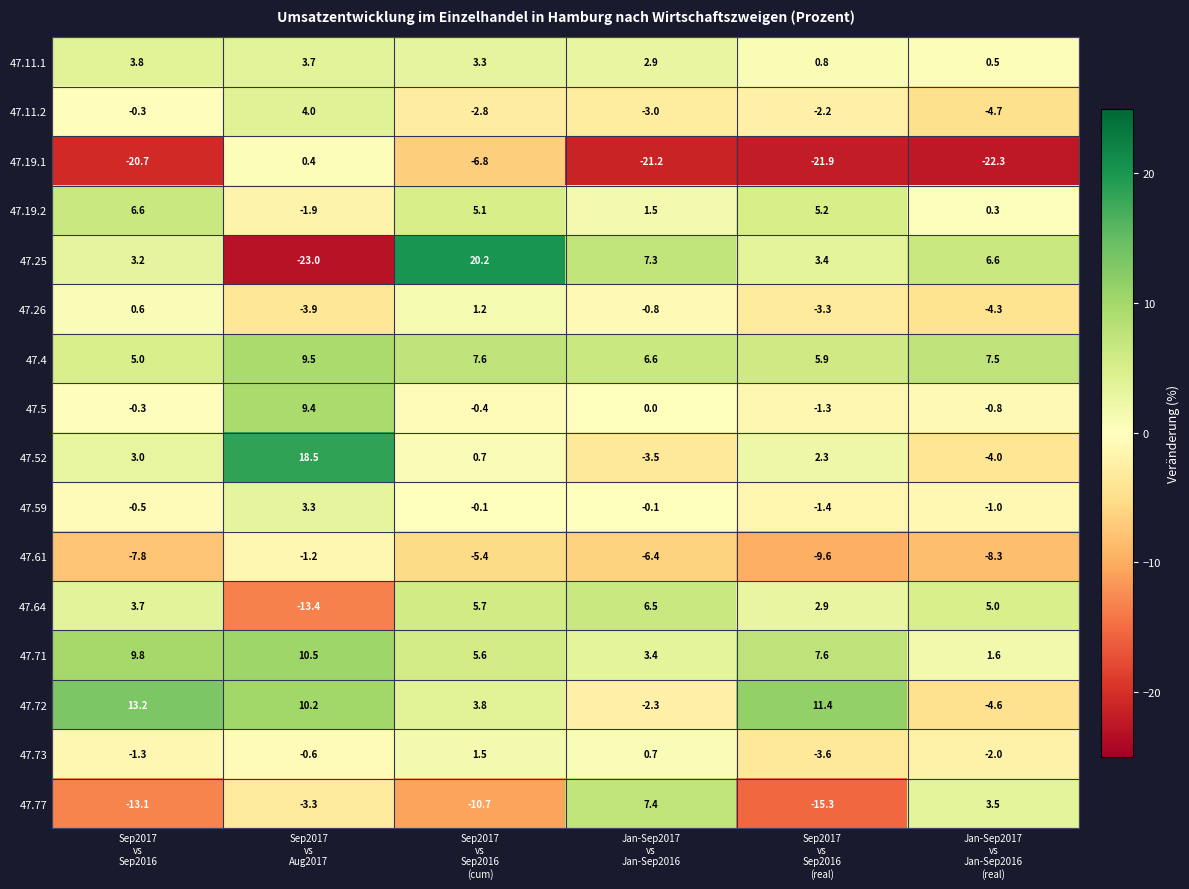

What is the maximum value for 47.77?

7.4